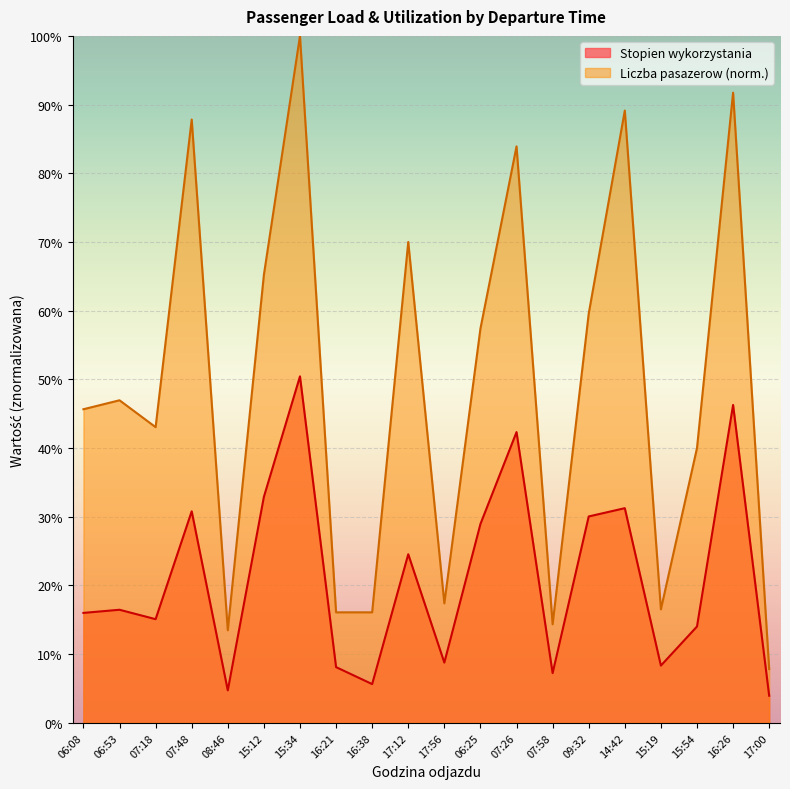

At which category does the chart reach its minimum across all series?

17:00